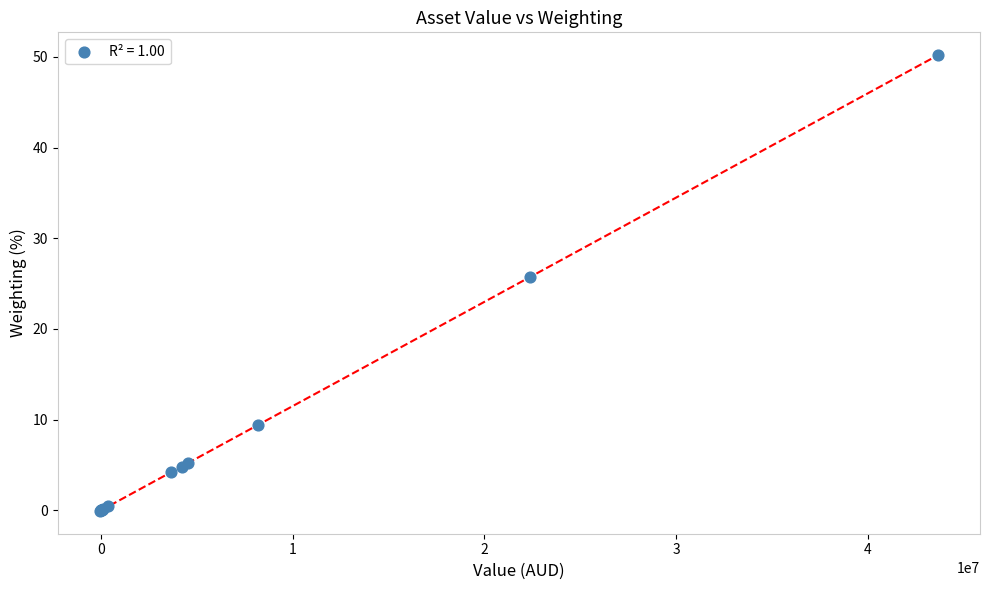

What Y value in the scatter plot is closest to 25?

25.7